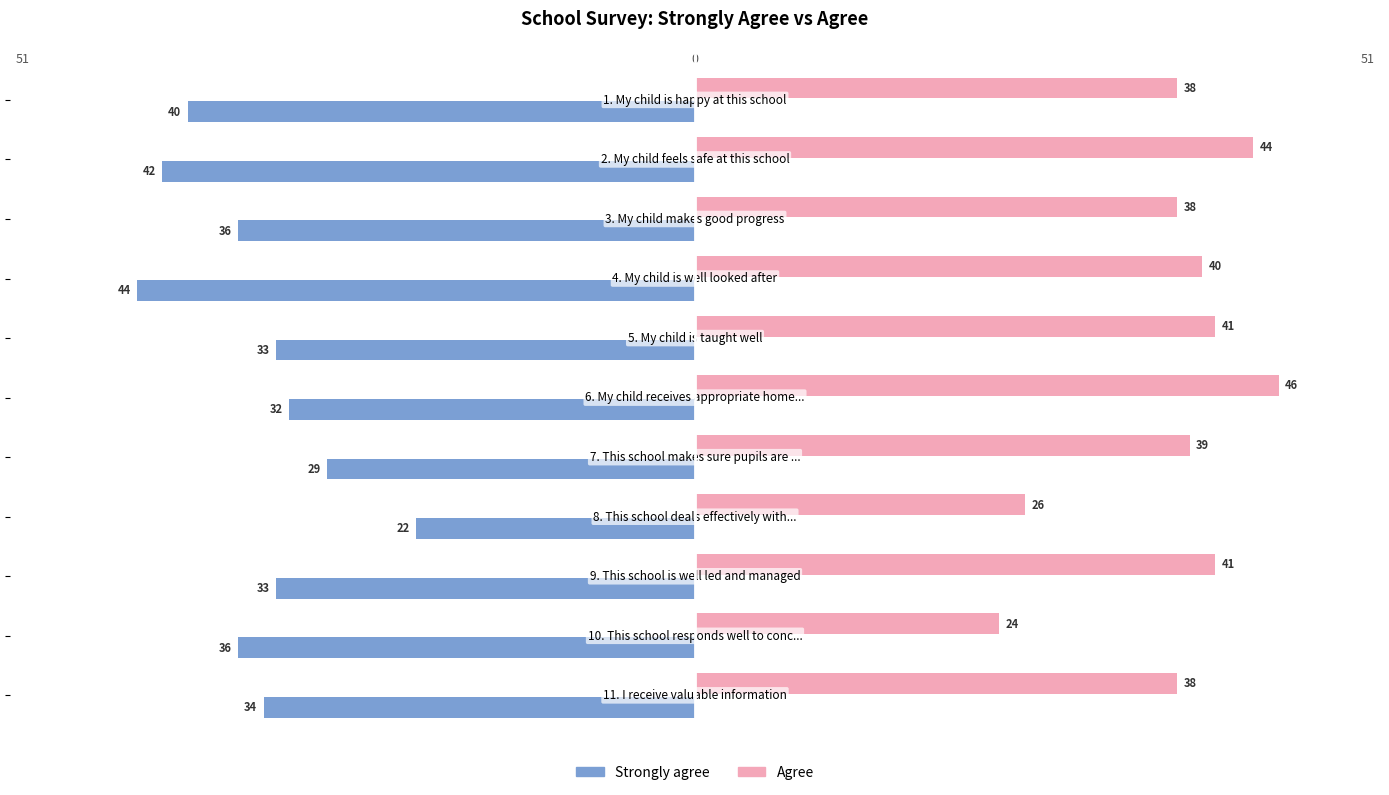

Which series has the largest total across all categories?

Agree